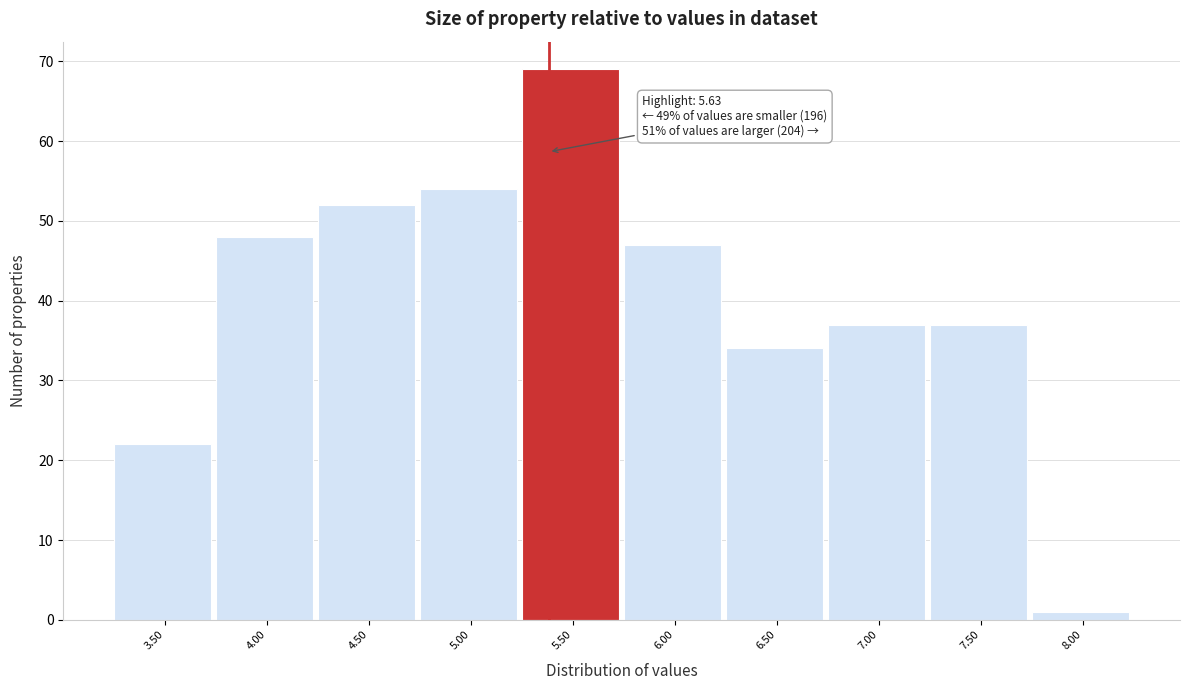

Reading left to right, list all the values displayed in this chart.

3.50=22	4.00=48	4.50=52	5.00=54	5.50=69	6.00=47	6.50=34	7.00=37	7.50=37	8.00=1